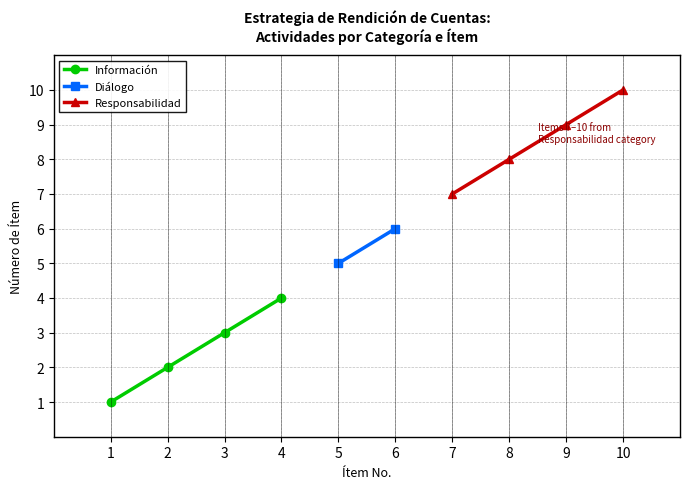

True or false: Información has a value of 2 at 1.

False